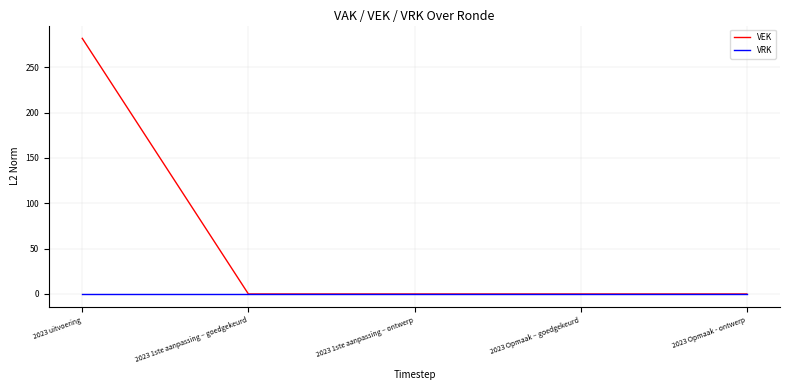

What position from the left is 2023 Opmaak – goedgekeurd?

4